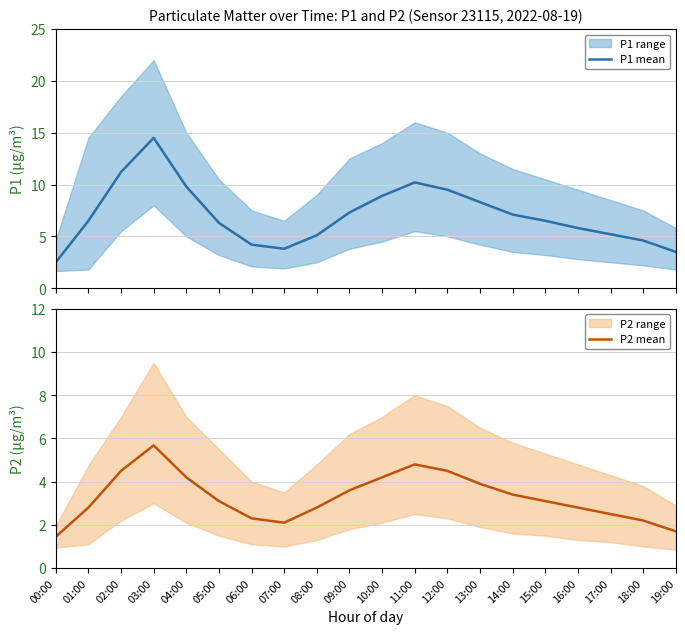

Rank the series by their average value, from highest to lowest.

P1 mean, P2 mean